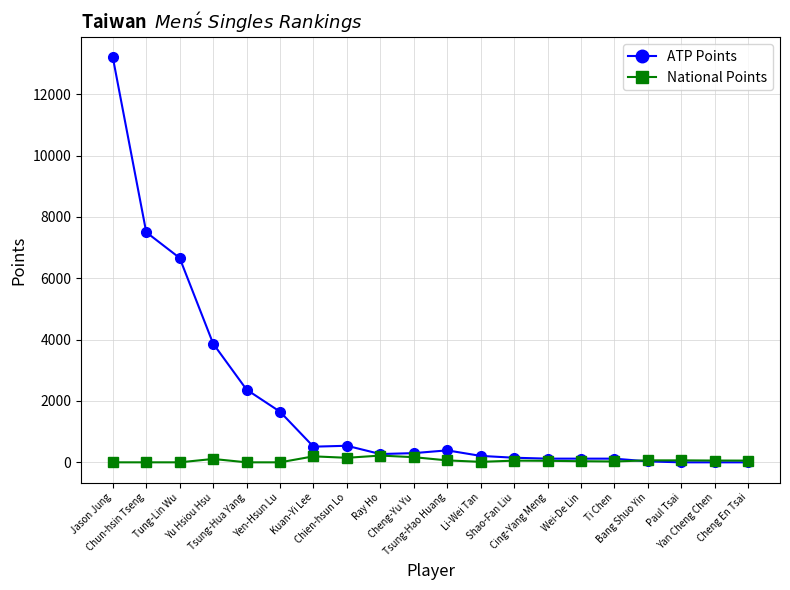

What value does the ATP Points series have at Cheng-Yu Yu?

300